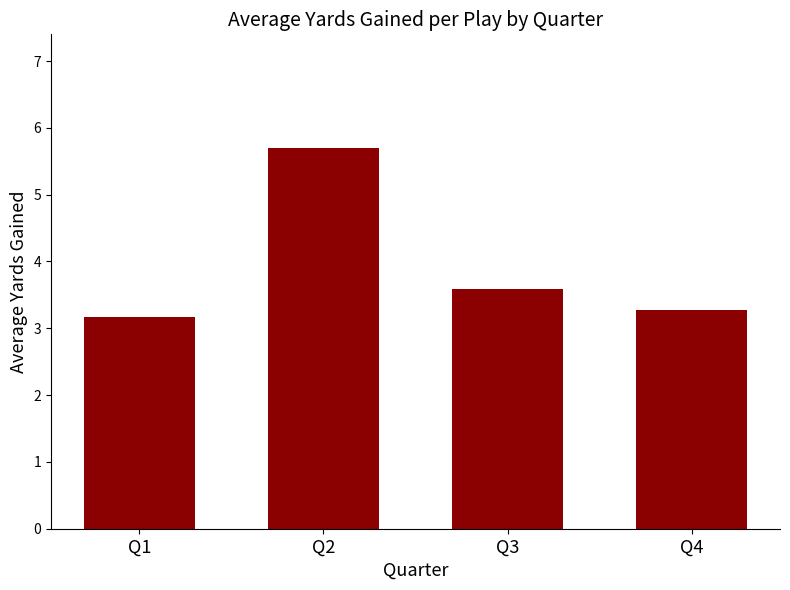

How many bars are there in total?

4